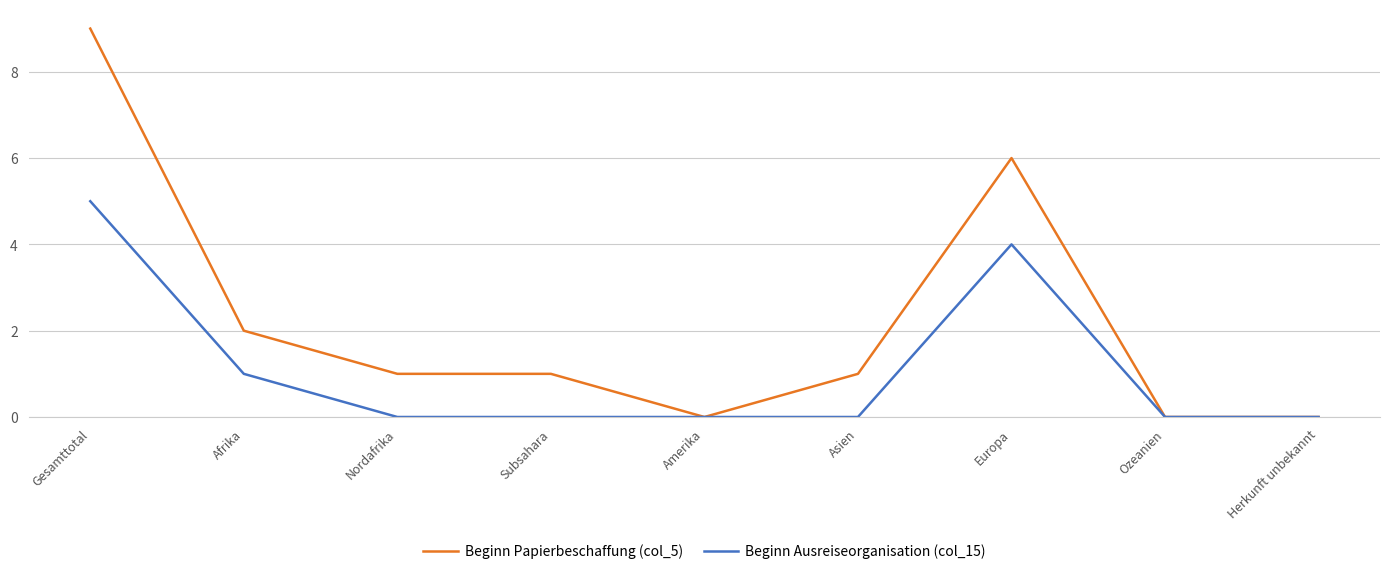

What is the approximate value of Beginn Ausreiseorganisation (col_15) at Europa?

4